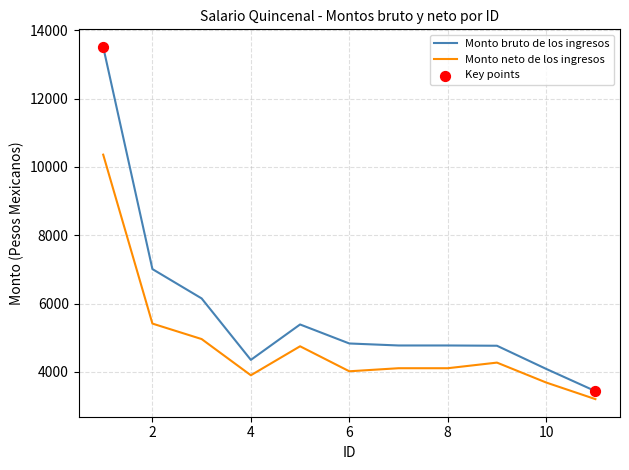

At how many categories does at least one series exceed 5498?

3